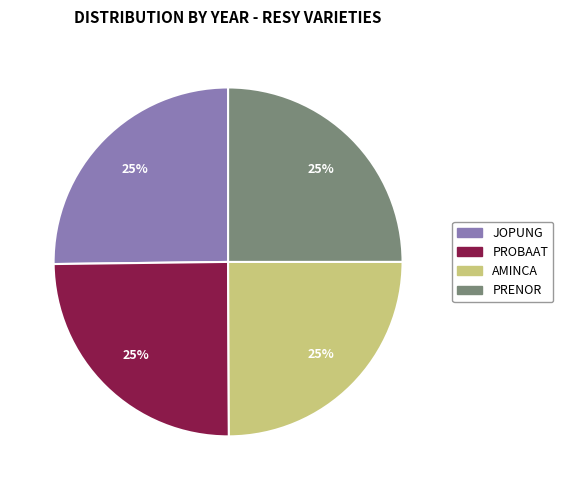

Is it true that PROBAAT is 25% of the pie?

True